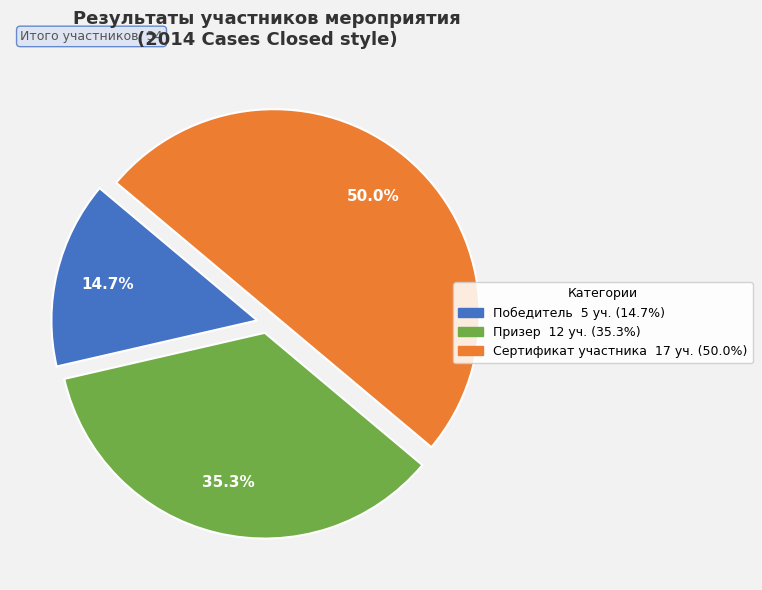

How many slices are in this pie chart?

3